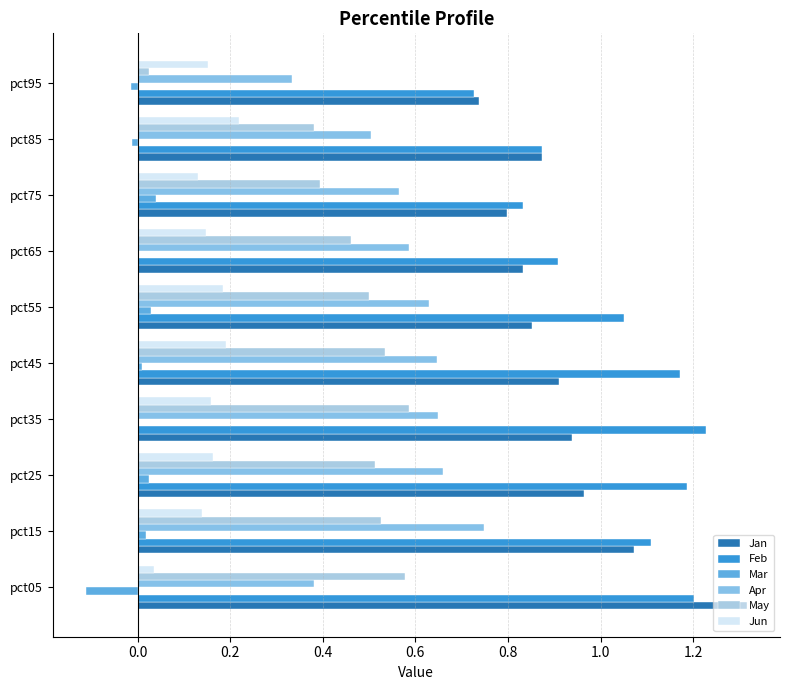

What are all the series names shown in the legend?

Jan, Feb, Mar, Apr, May, Jun